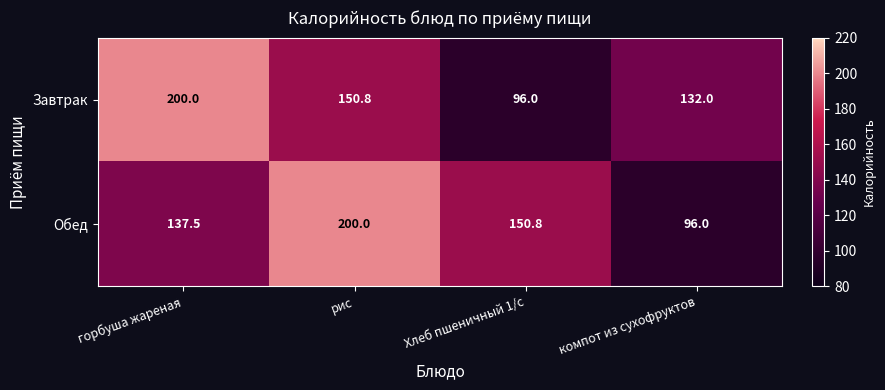

What is the total value across all series at горбуша жареная?

337.5